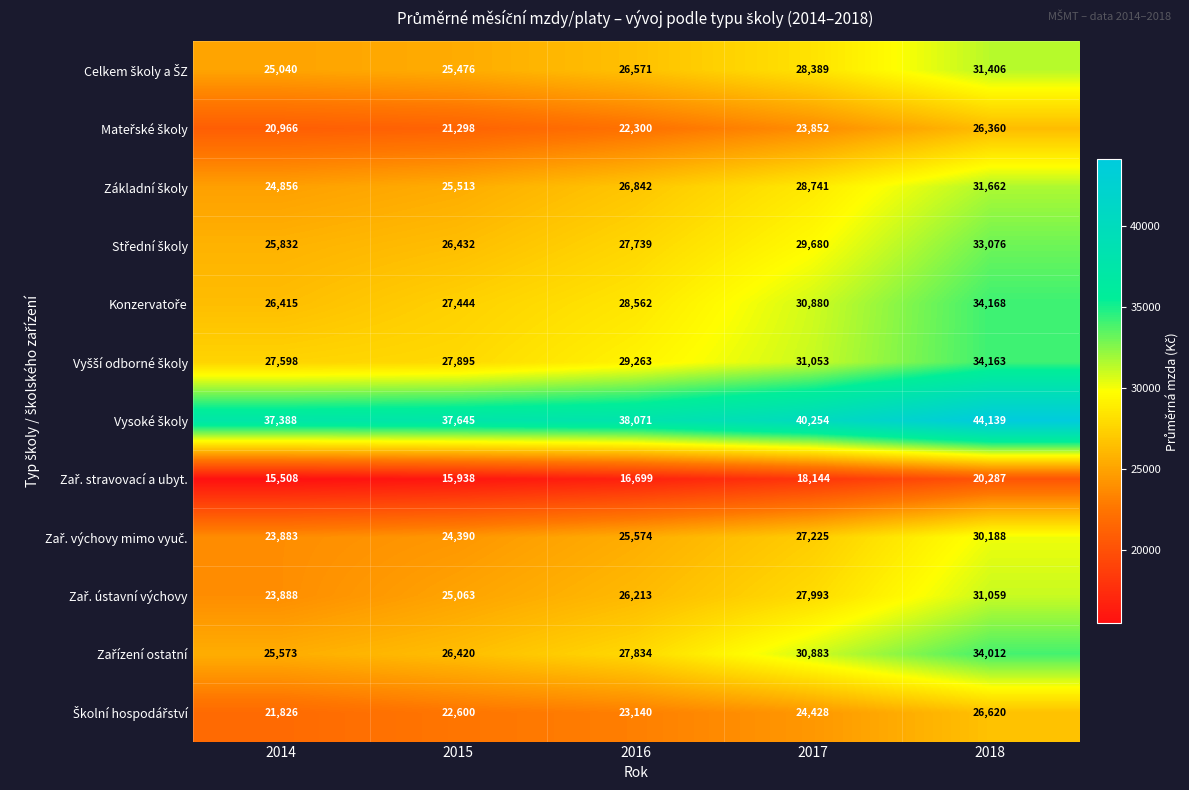

Which label corresponds to the largest value in the chart?

2018